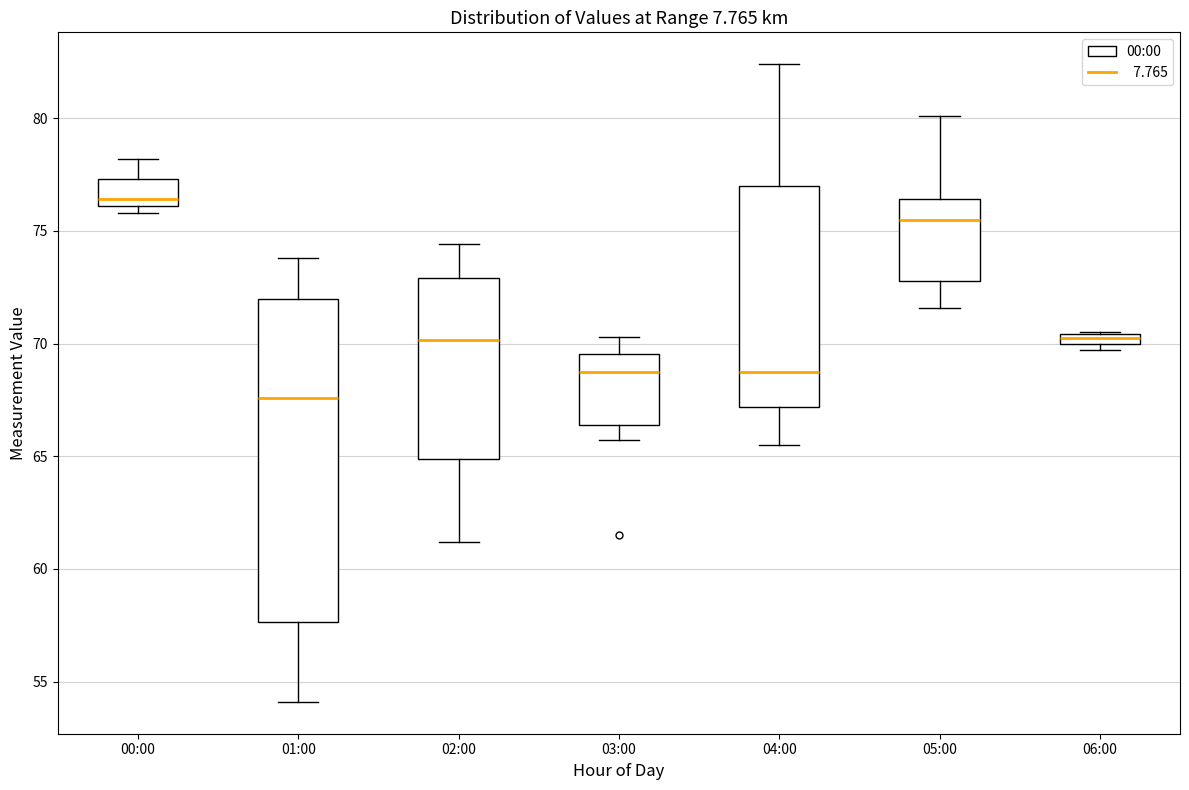

Where is the lower edge of the box for 02:00 on the y-axis? The values are not printed on the chart, so give them approximately, as read against the axis.

65.0